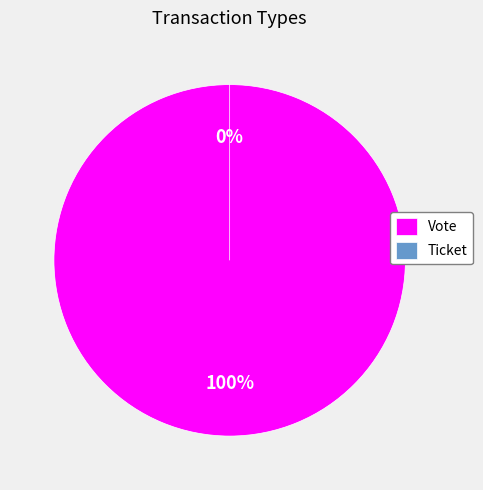

The Ticket slice represents 14% of the pie. True or false?

False